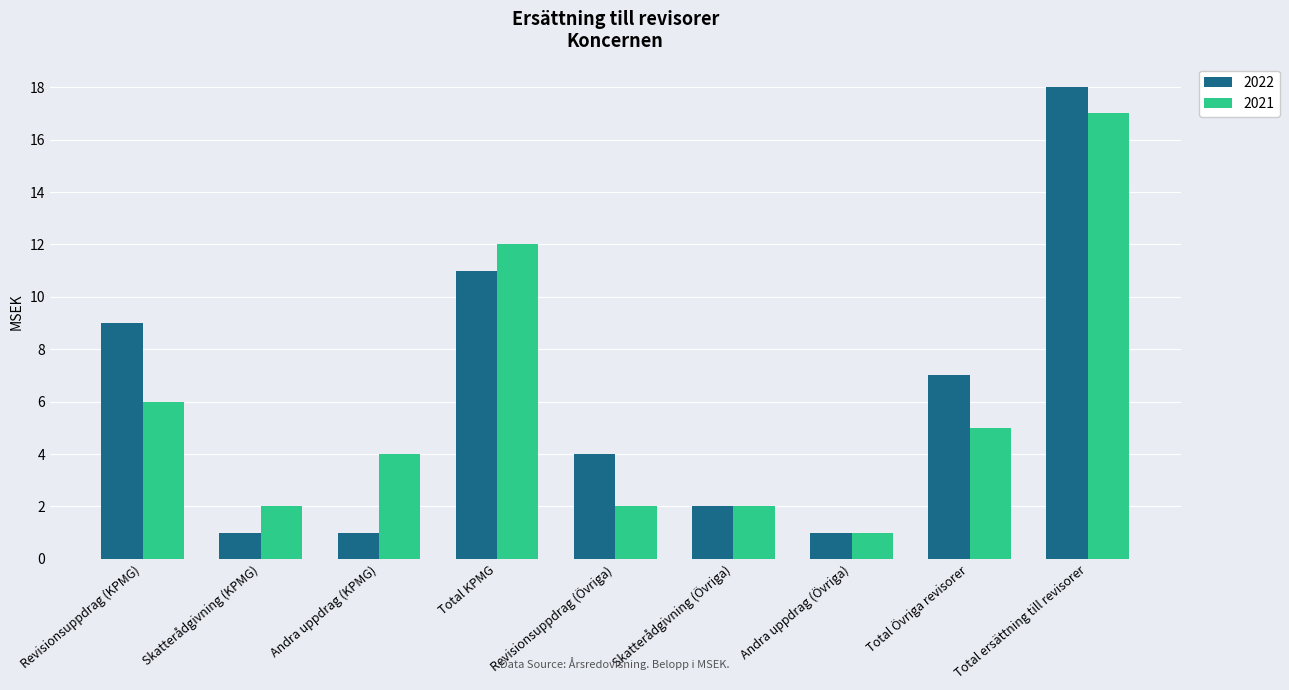

Which series has the largest total across all categories?

2022